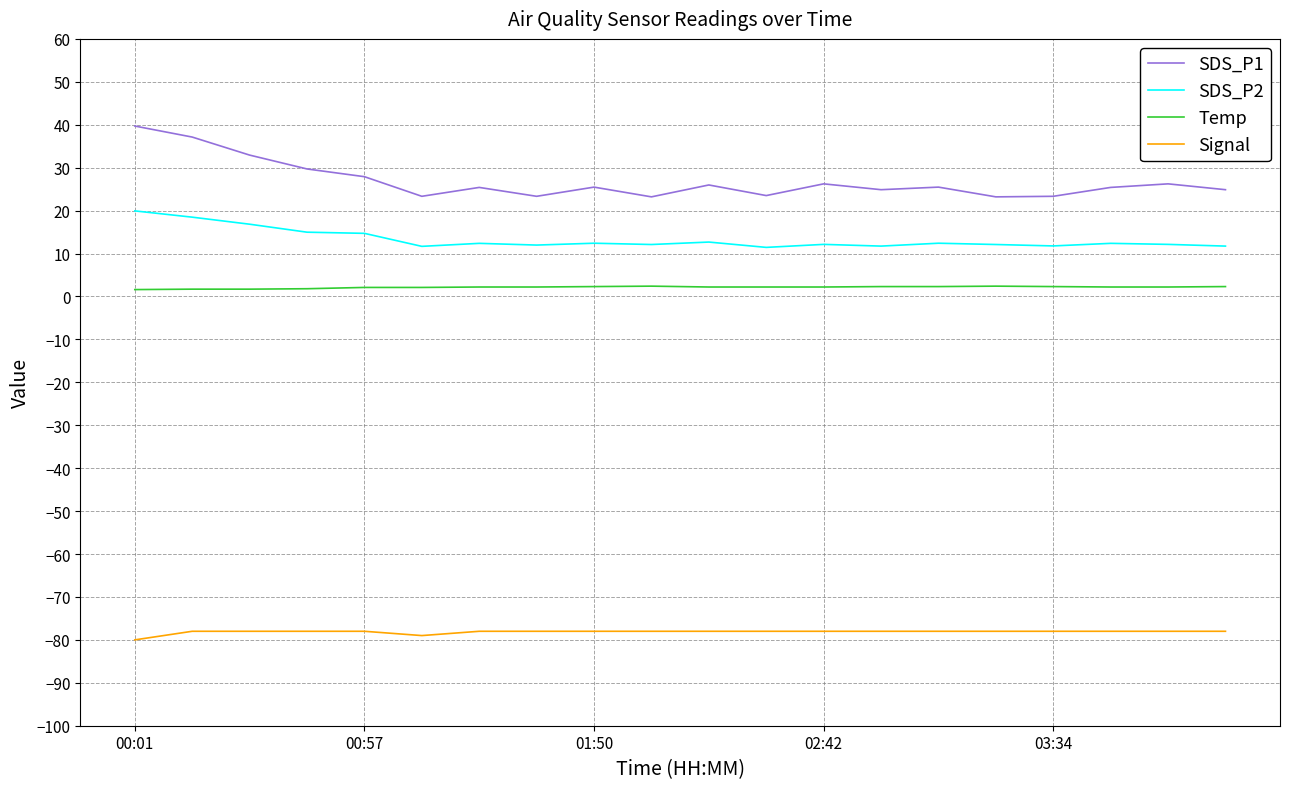

Which series has the largest total across all categories?

SDS_P1